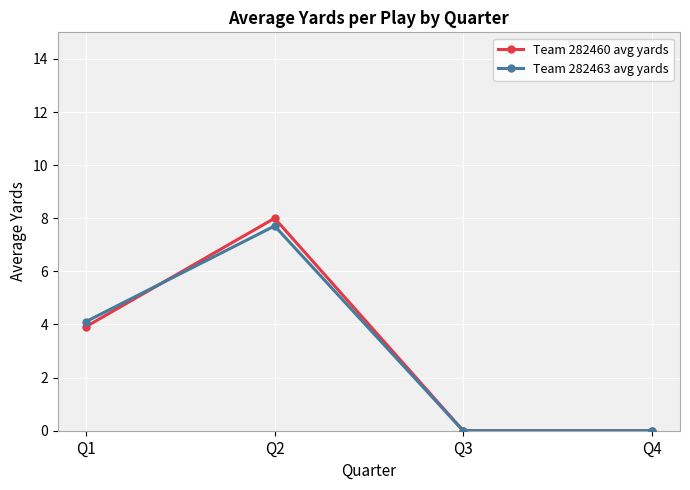

What is the greatest value displayed?

8.0